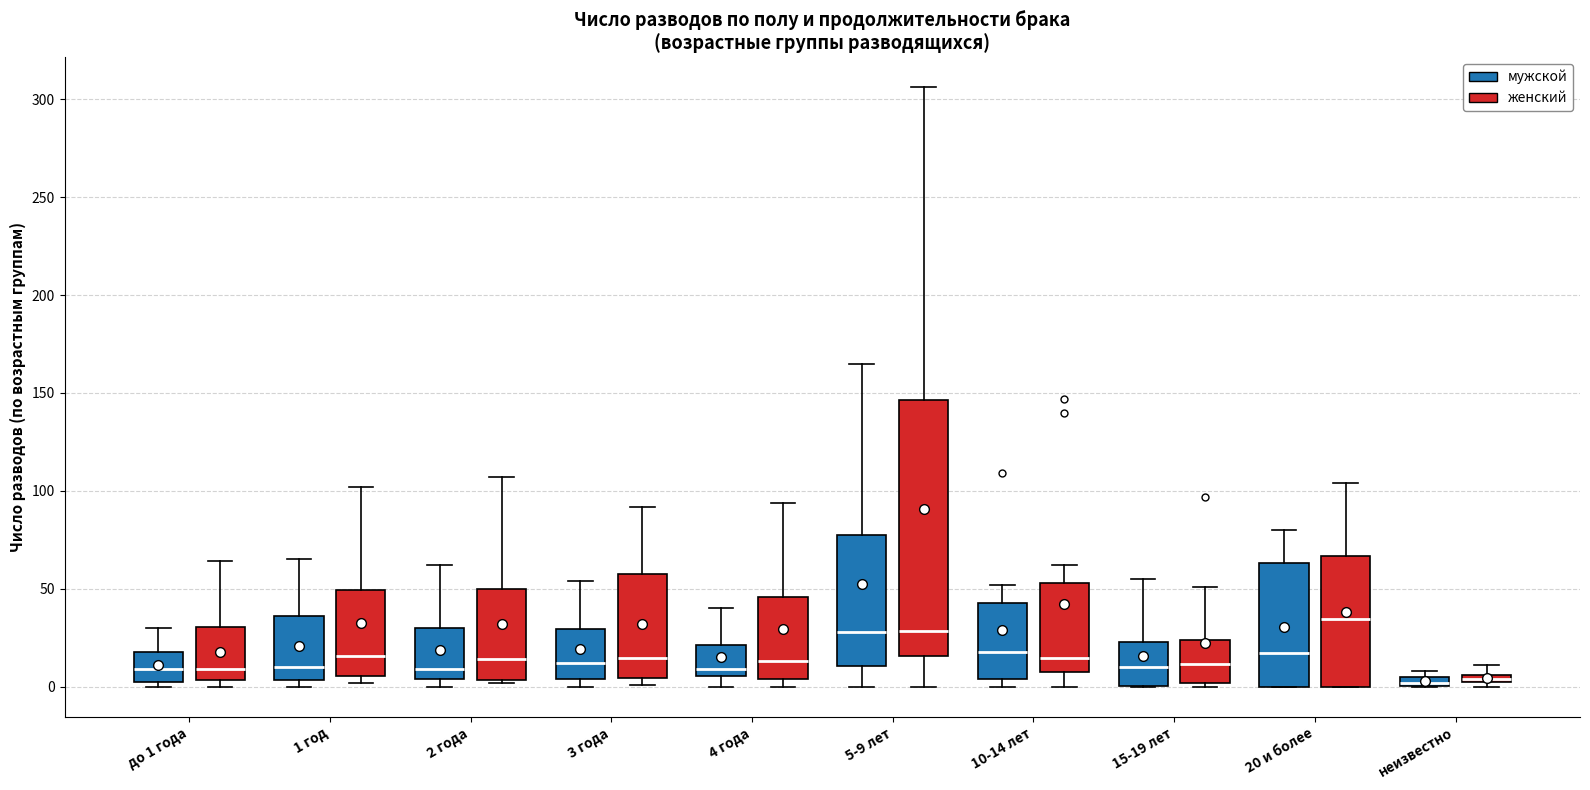

Which box is the tallest, from its lower edge to its upper edge?

5-9 лет (женский)